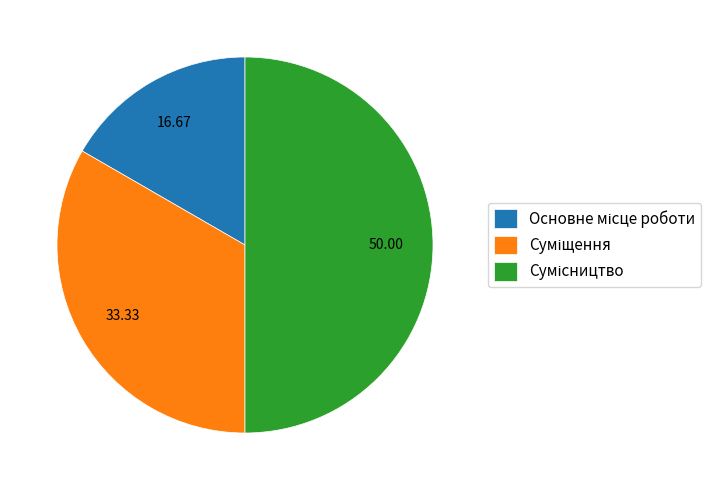

How many segments does this pie chart have?

3